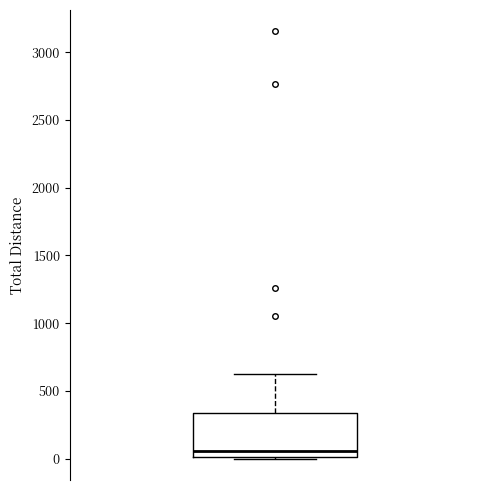

Where does the upper whisker of the box end on the y-axis? The values are not printed on the chart, so give them approximately, as read against the axis.

600